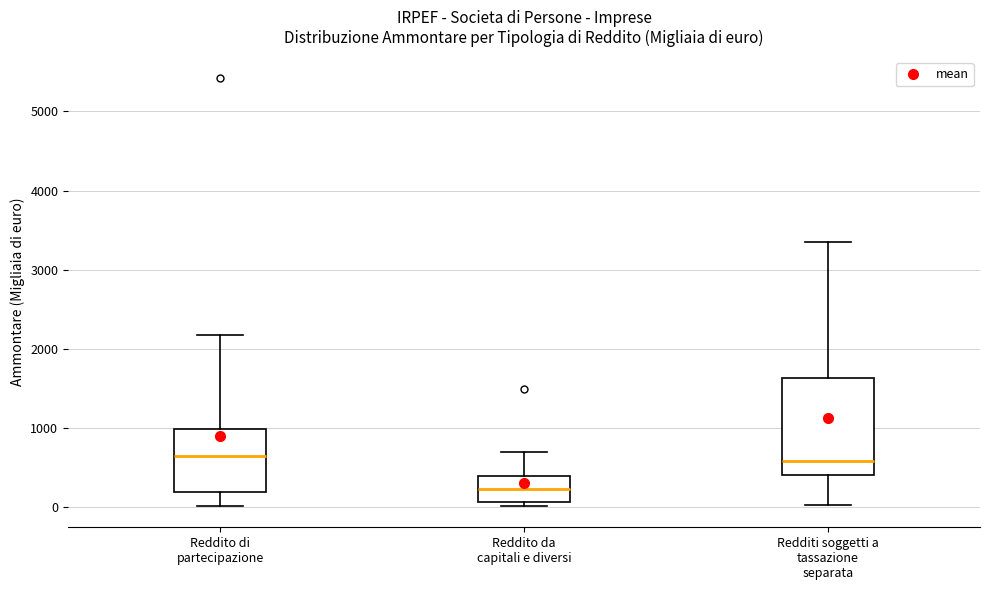

Comparing the boxes themselves (not the whiskers), which one is the tallest?

Redditi soggetti a tassazione separata